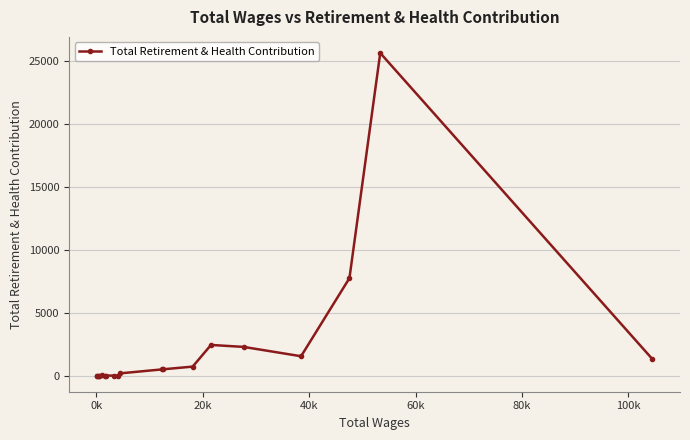

What is the greatest value displayed?

25652